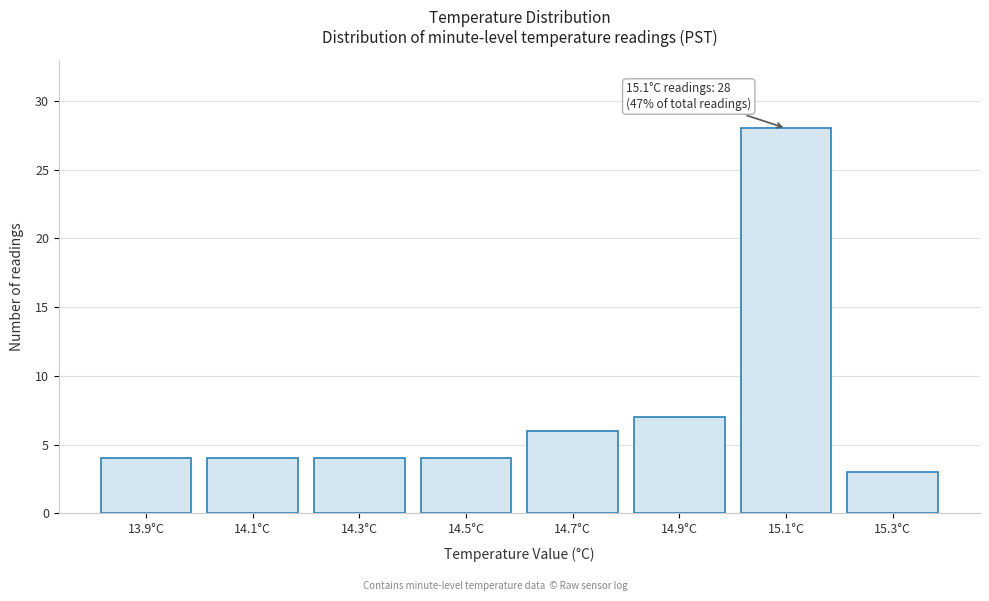

Reading left to right, what are all the values shown in this chart?

13.9°C=4	14.1°C=4	14.3°C=4	14.5°C=4	14.7°C=6	14.9°C=7	15.1°C=28	15.3°C=3